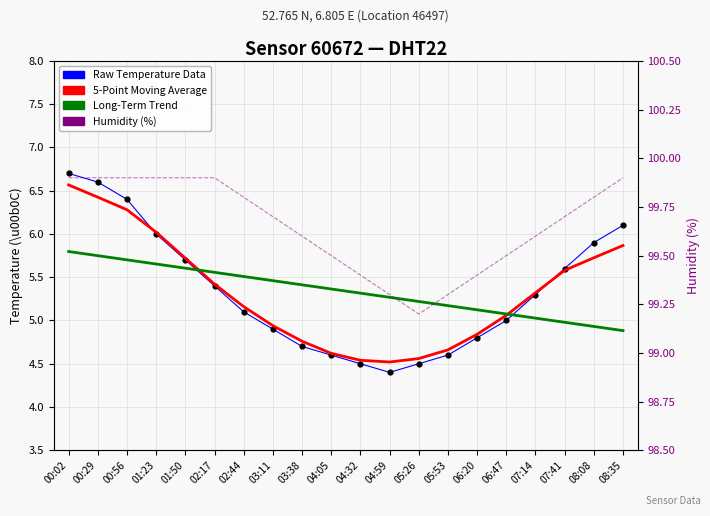

Which series reaches the minimum Y coordinate?

Raw Temperature Data